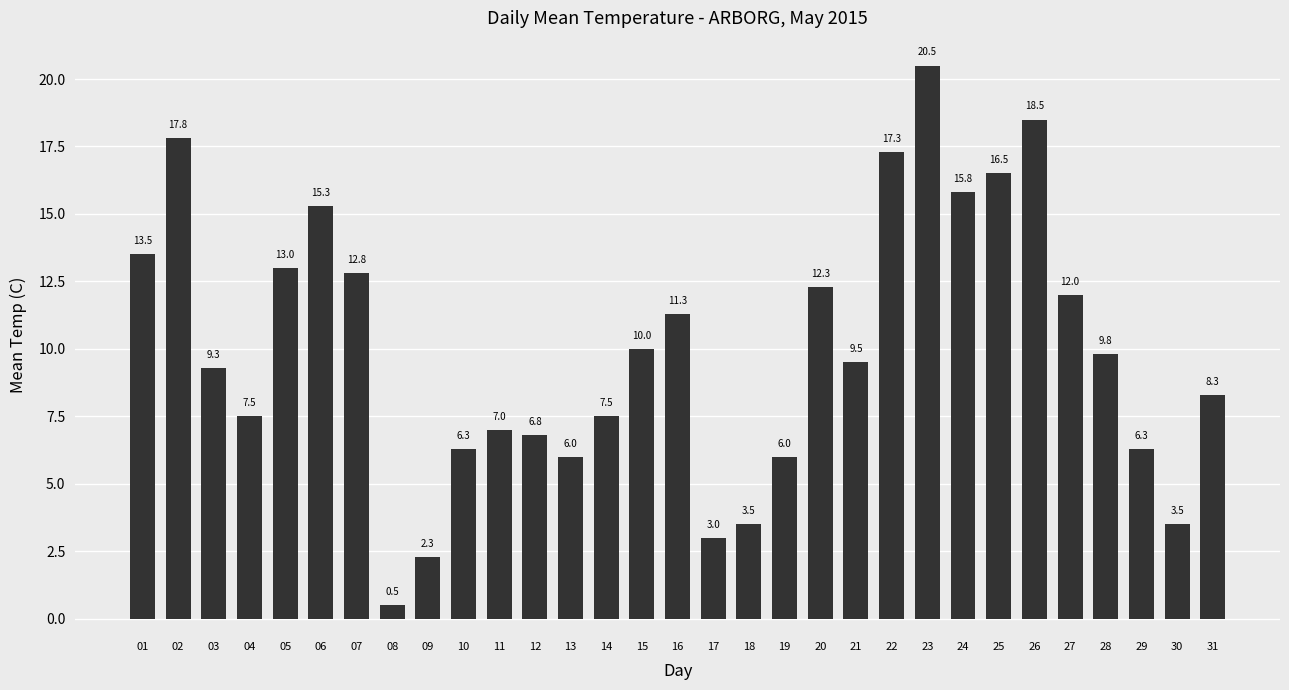

Which label corresponds to the smallest value in the chart?

08